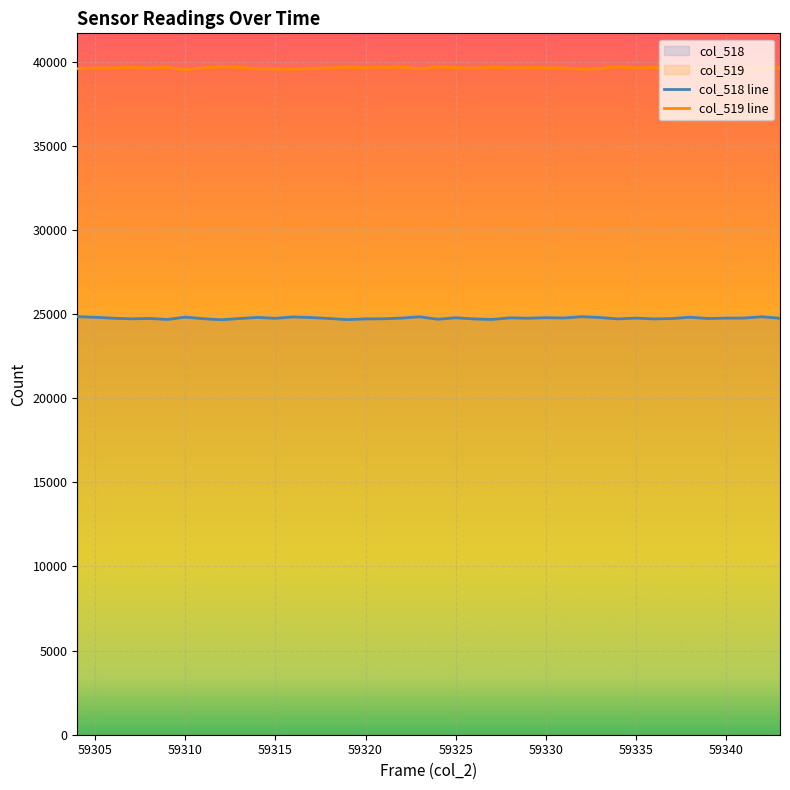

What is the greatest value displayed?

39705